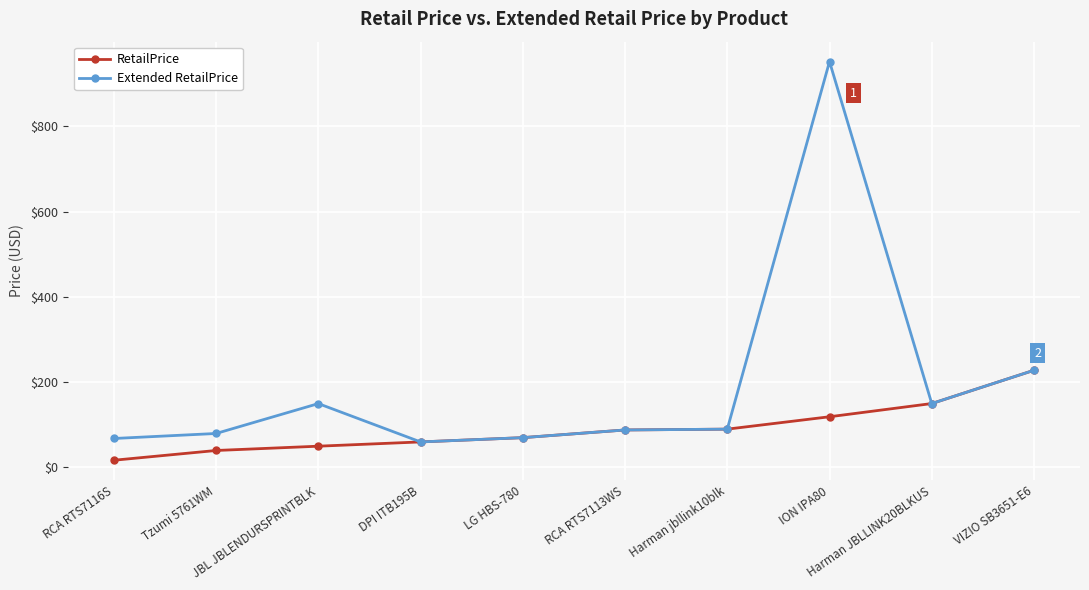

What is the label of the 3rd point from the left?

JBL JBLENDURSPRINTBLK